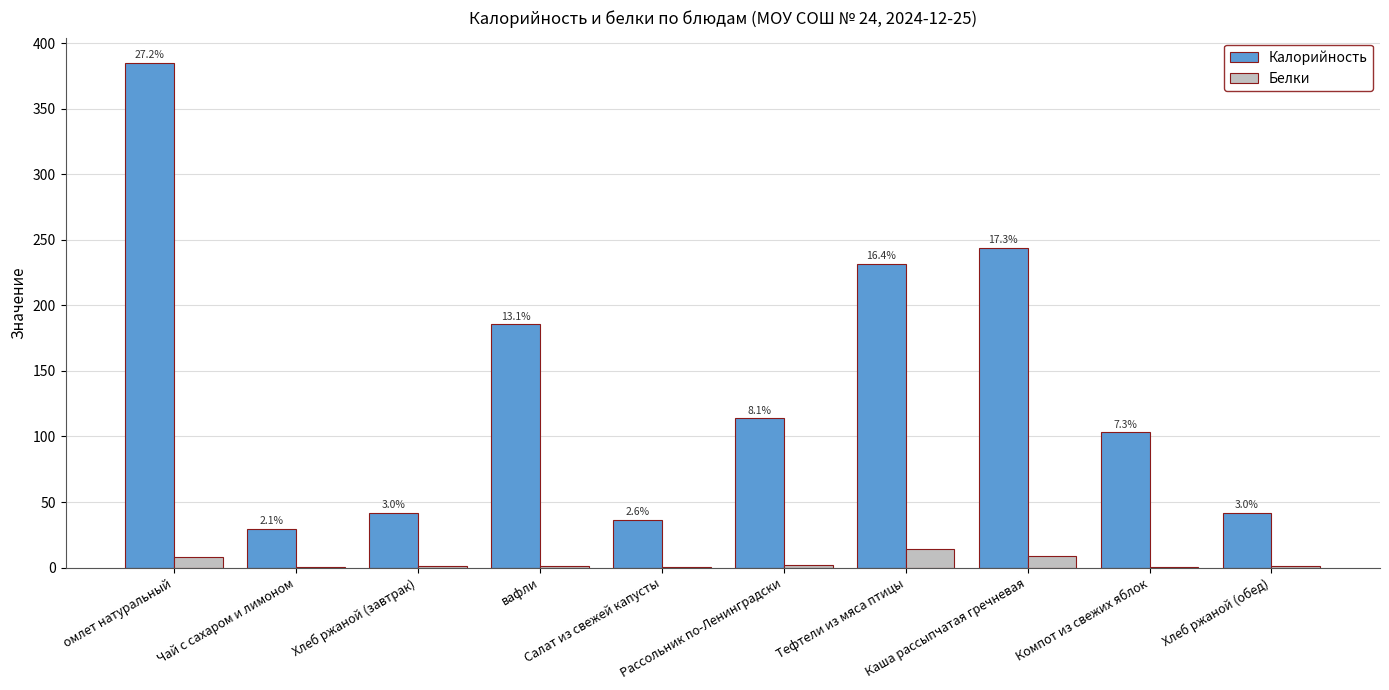

How many groups of bars are there?

10